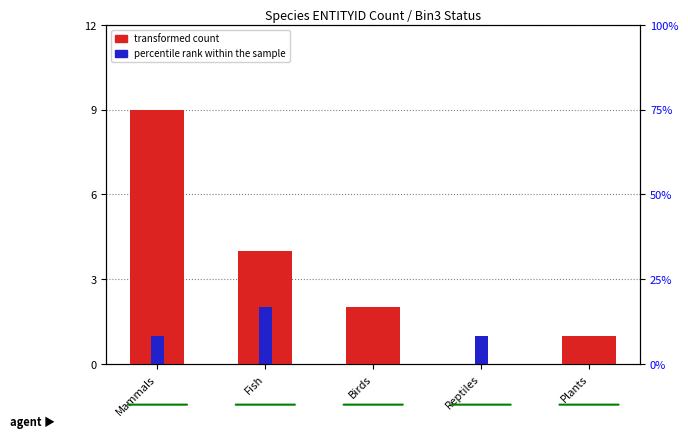

Does the chart contain any negative values?

No